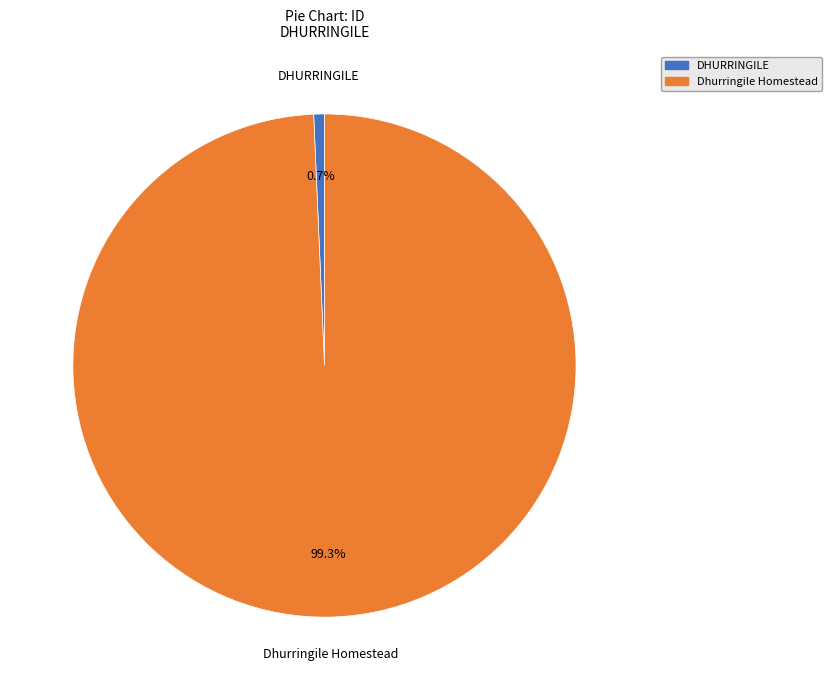

To the nearest percent, what percentage of the pie is Dhurringile Homestead?

99%